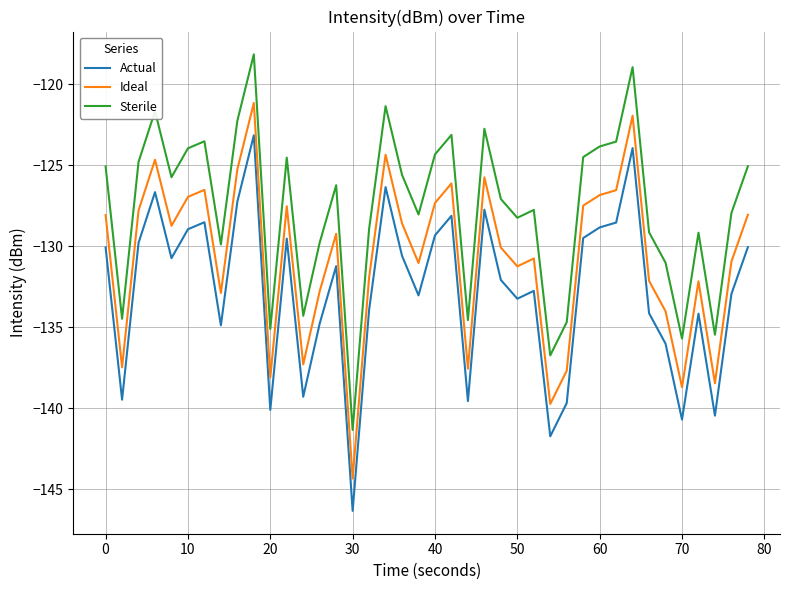

What is the difference between the maximum and minimum values in the Sterile series?

23.2